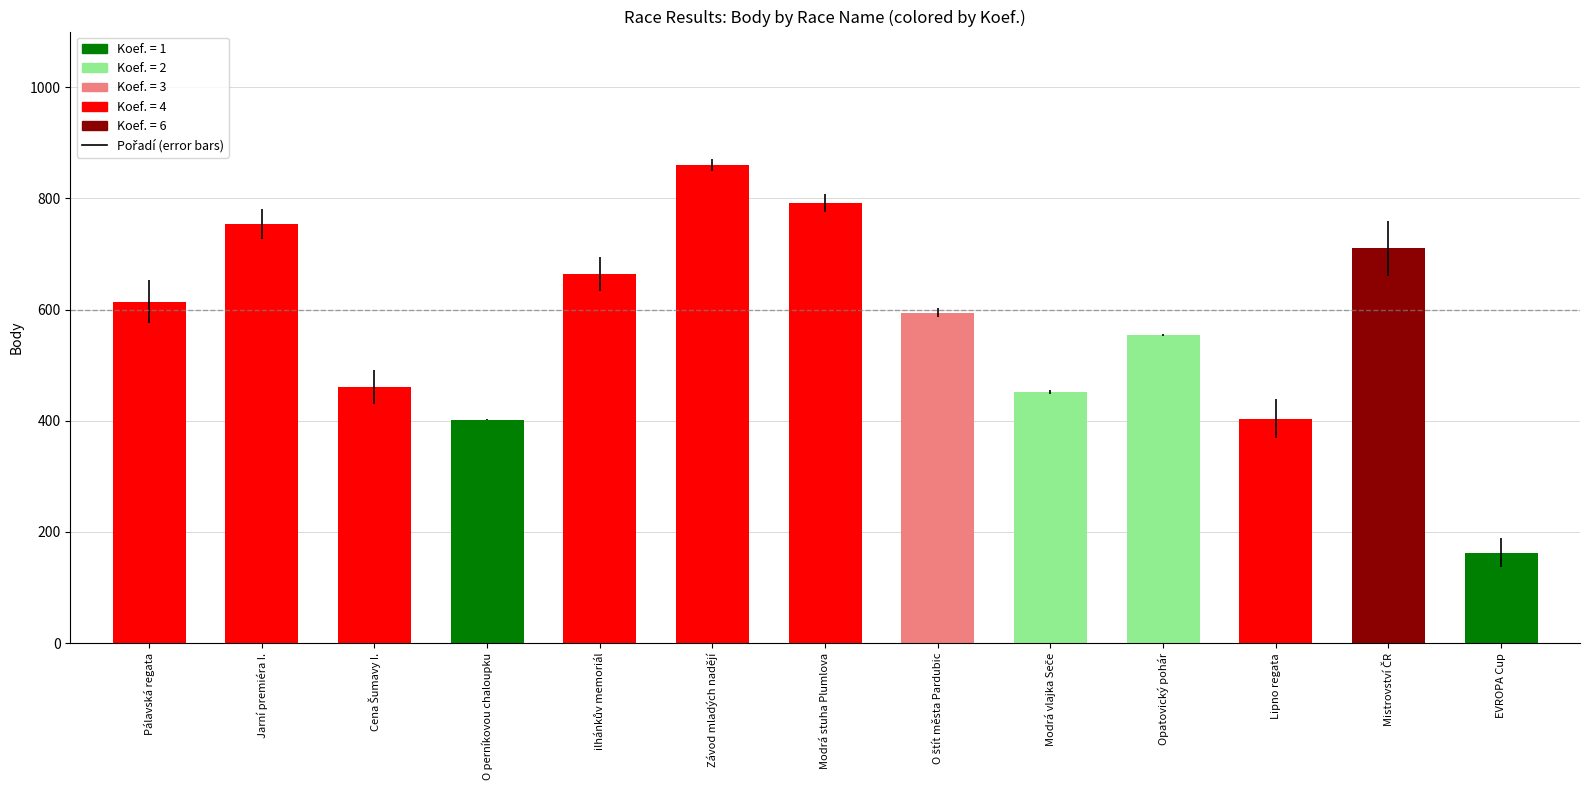

Count the number of data series in this chart.

1